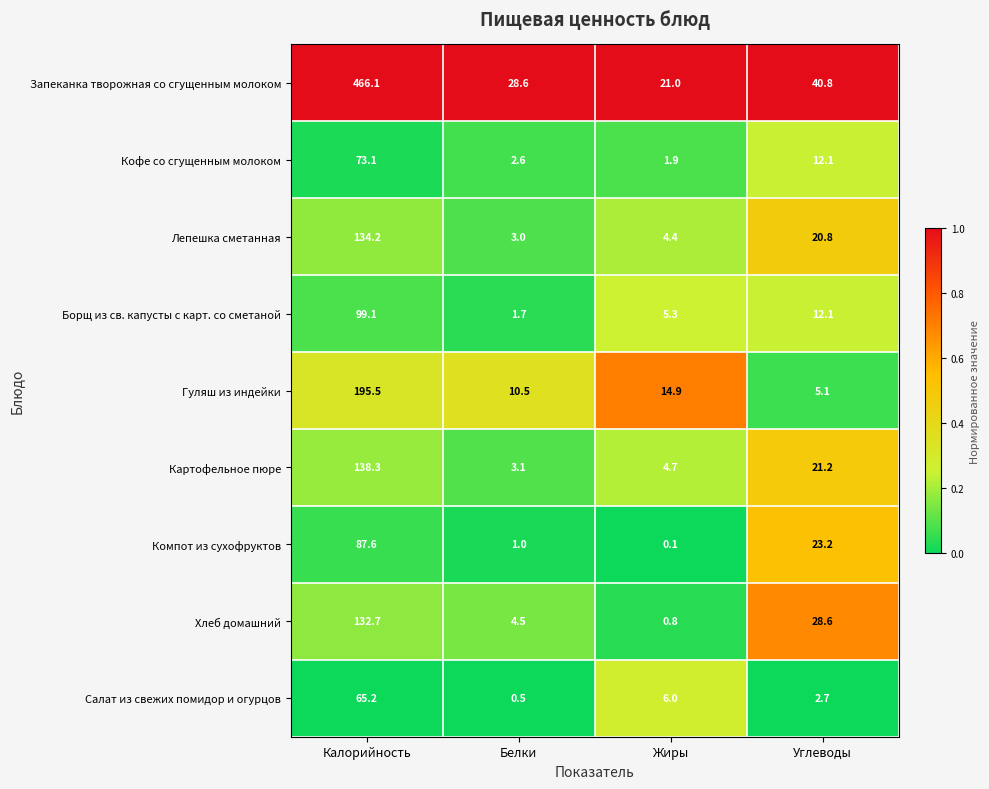

Rank the series by their maximum value, from lowest to highest.

Салат из свежих помидор и огурцов, Кофе со сгущенным молоком, Компот из сухофруктов, Борщ из св. капусты с карт. со сметаной, Хлеб домашний, Лепешка сметанная, Картофельное пюре, Гуляш из индейки, Запеканка творожная со сгущенным молоком